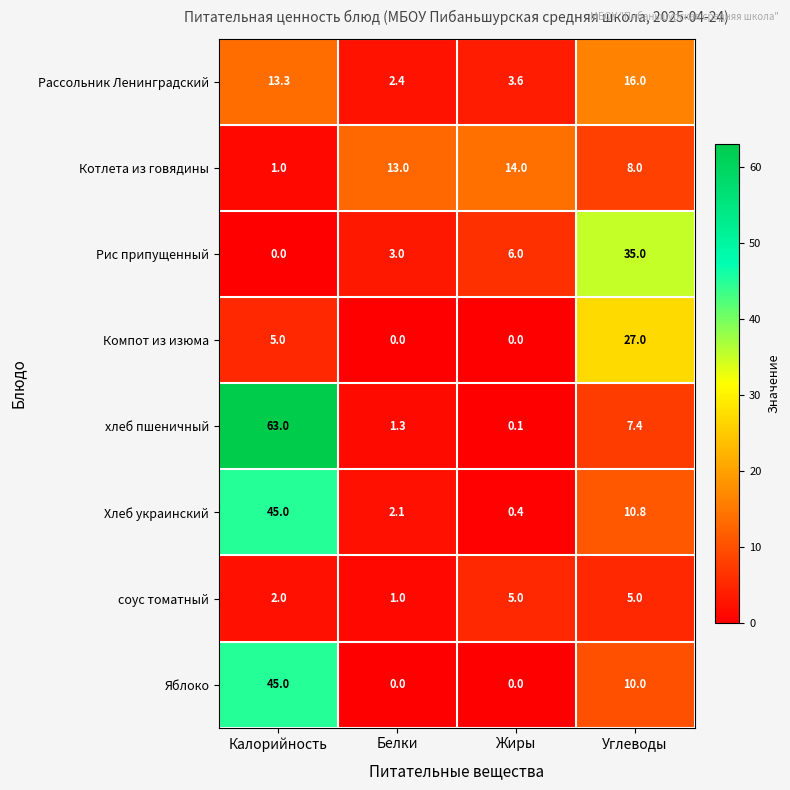

What is the difference between the highest and lowest values at Белки?

13.0